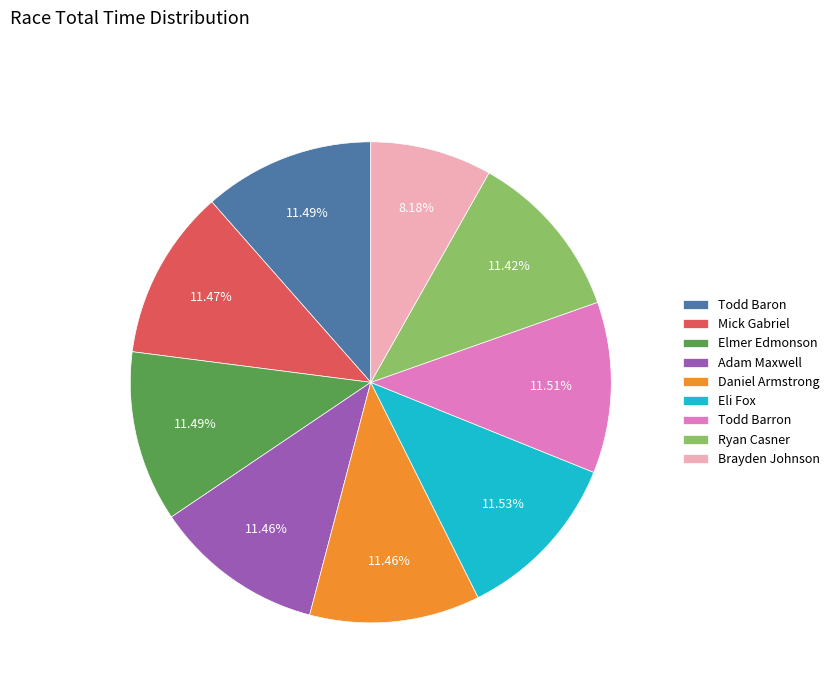

Approximately how many times larger is the value at Adam Maxwell compared to Daniel Armstrong?

1.0